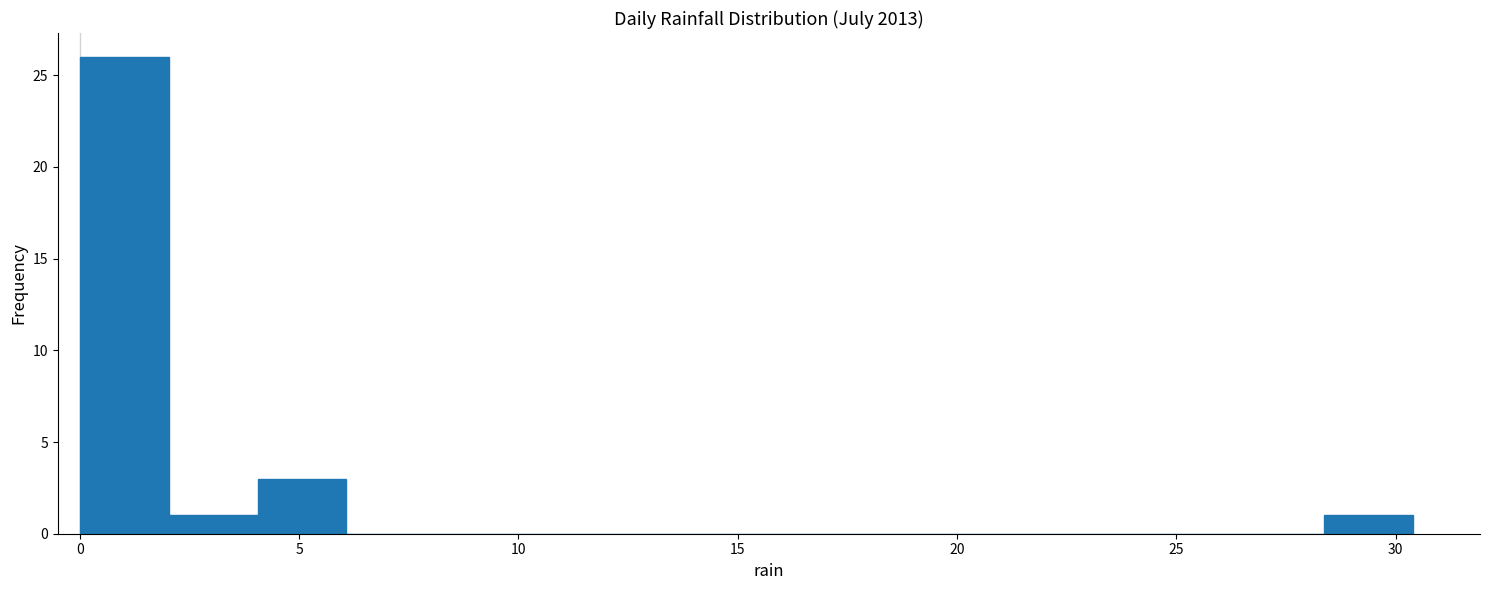

Reading left to right, transcribe this chart: for each bar, give the range it covers on the x-axis and its height. Neither the bar edges nor the heights are printed on the chart, so give them approximately, as read against the axes.

0.0 to 2.0: 26
2.0 to 4.0: 1
4.0 to 6.0: 3
6.0 to 8.0: 0
8.0 to 10.0: 0
10.0 to 12.0: 0
12.0 to 14.0: 0
14.0 to 16.0: 0
16.0 to 18.0: 0
18.0 to 20.5: 0
20.5 to 22.5: 0
22.5 to 24.5: 0
24.5 to 26.5: 0
26.5 to 28.5: 0
28.5 to 30.5: 1